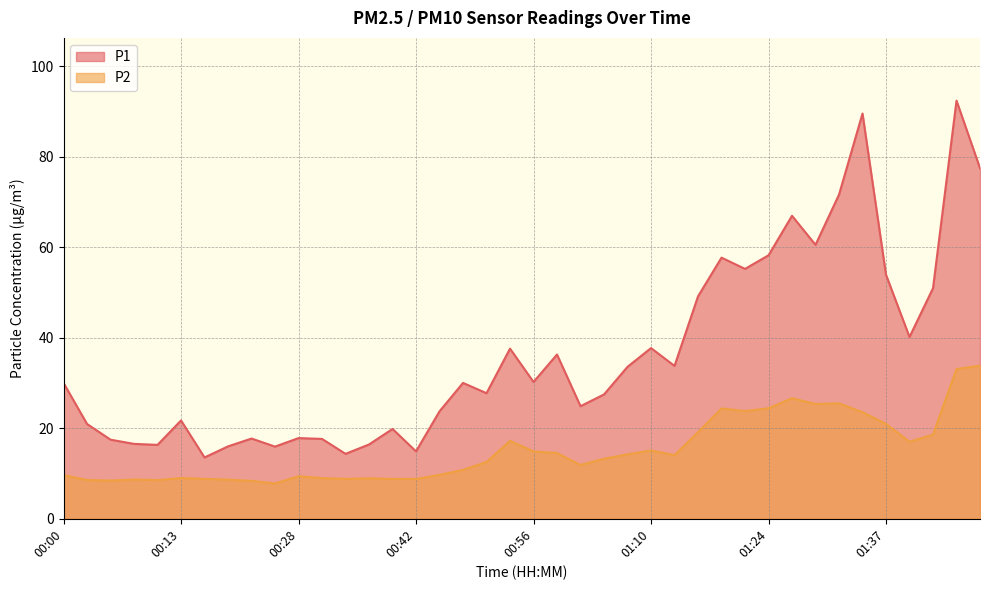

What is the label of the 37th point from the left?

01:40